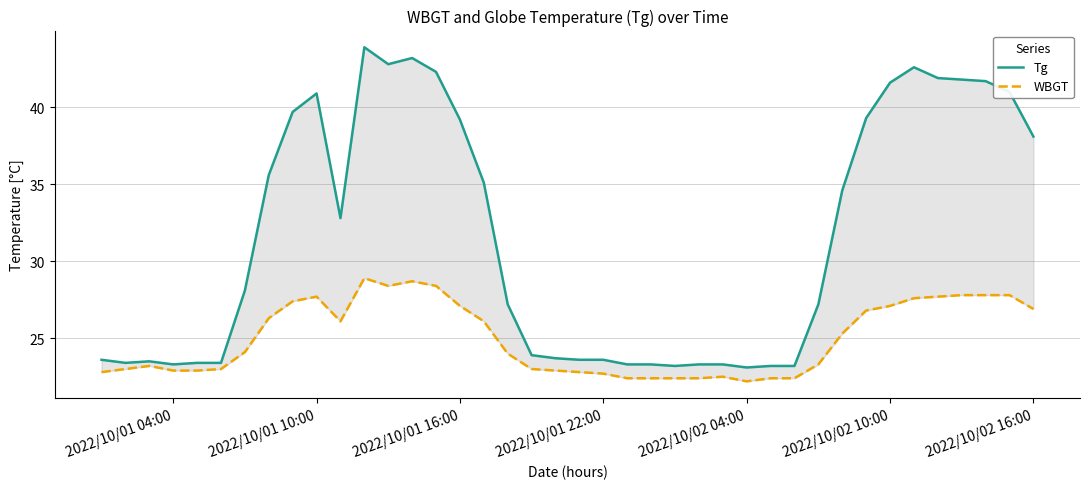

How many data points in Tg are less than 28?

20